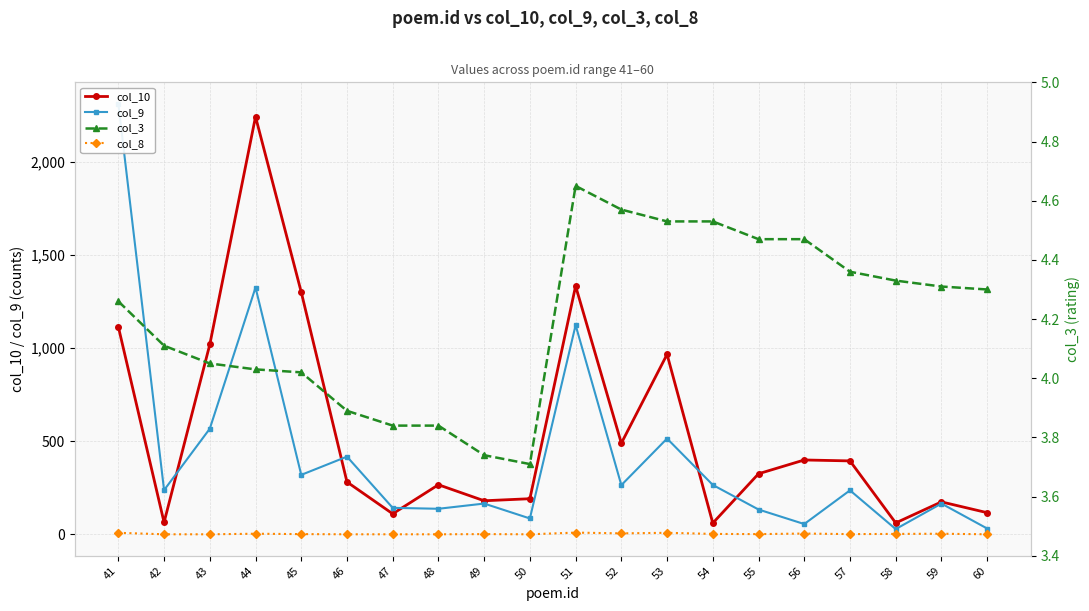

True or false: col_3 and col_10 cross at least once.

False